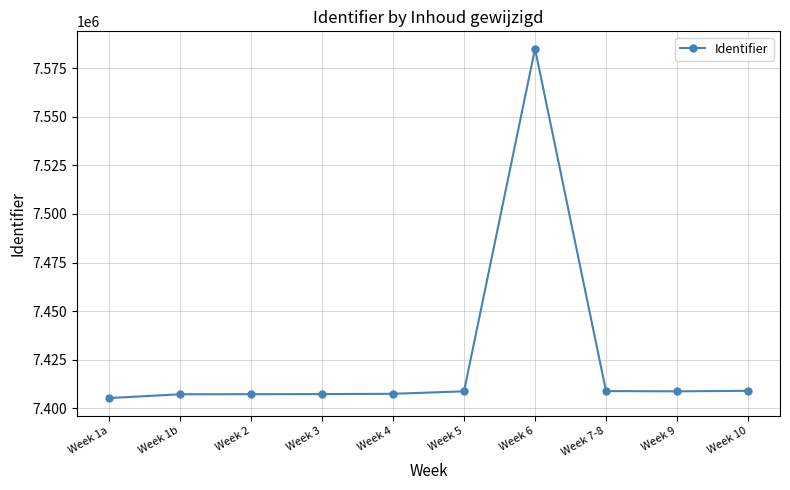

How many lines are shown in the chart?

1